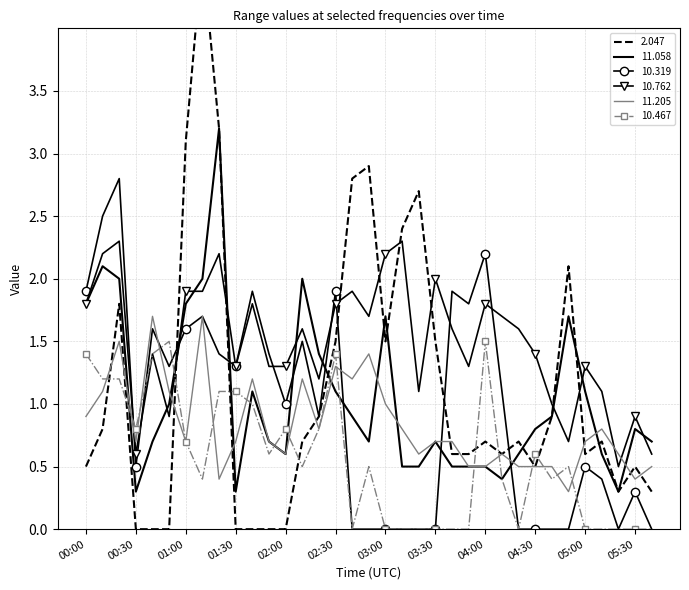

Where is   2.047 nearest to the value 2?

04:50